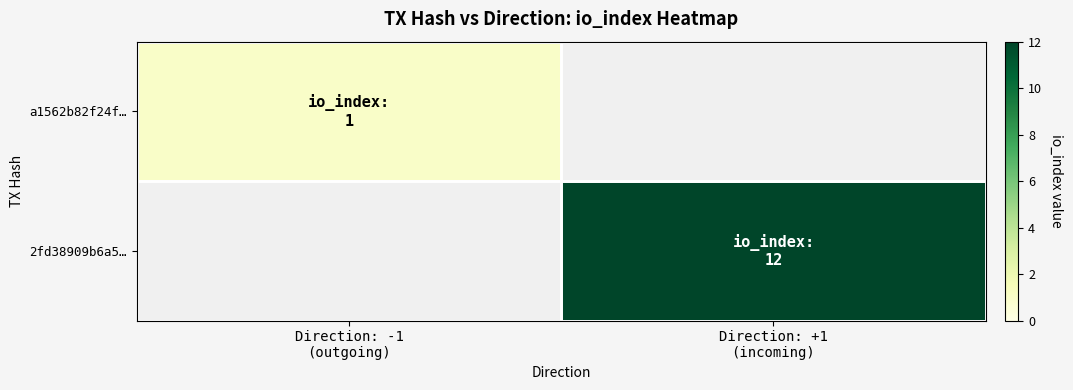

Rank the series at Direction: +1 (incoming) from lowest to highest value.

a1562b82f24f…, 2fd38909b6a5…